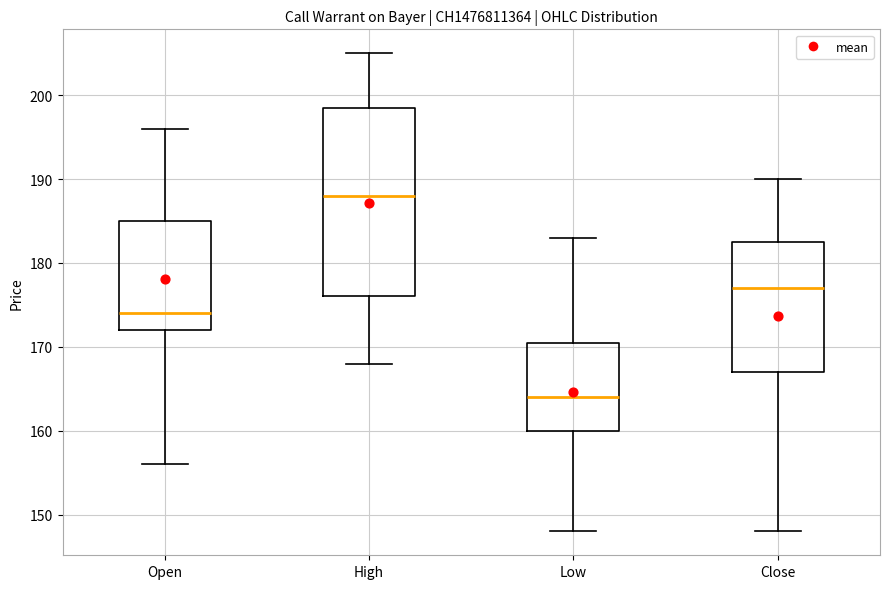

Which box's median line is the lowest?

Low